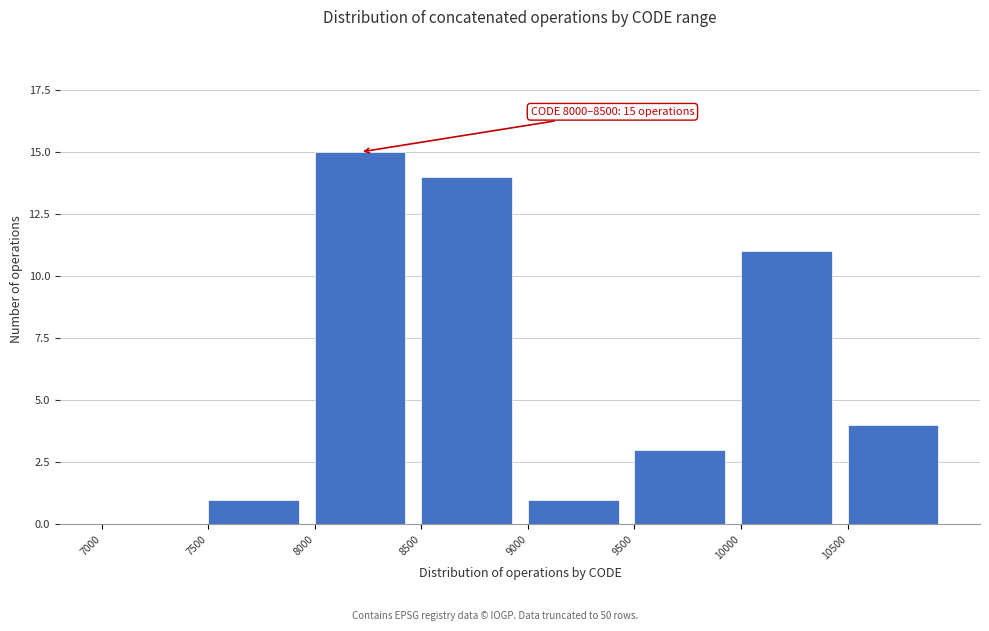

Which range on the x-axis has the tallest bar?

8000 to 8500